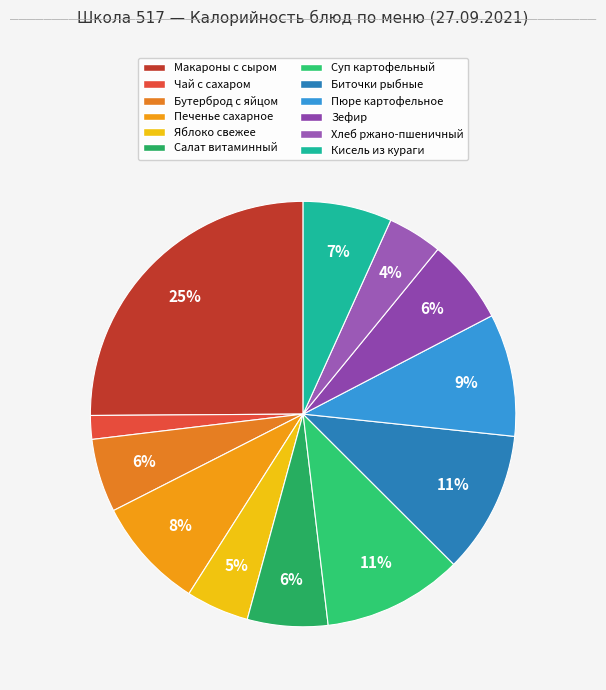

Rank the categories by value from highest to lowest.

Макаронные изделия отварные с сыром, Биточки рыбные (запеченные) с соусом, Суп картофельный с горохом и гренками, Пюре картофельное, Печенье сахарное, Кисель из кураги, Зефир, Салат витаминный, Бутерброд с яйцом, Яблоко свежее, Хлеб ржано-пшеничный обогащенный, Чай с сахаром